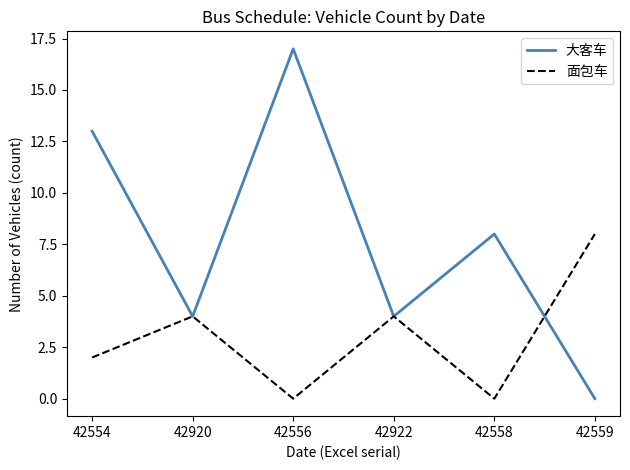

At which label does 大客车 reach its peak?

42556